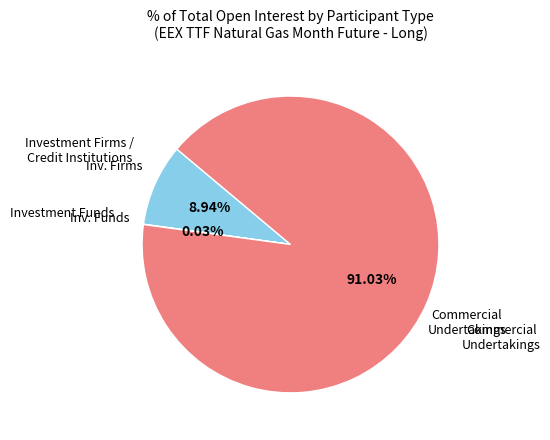

To the nearest percent, what is the average slice percentage?

33%